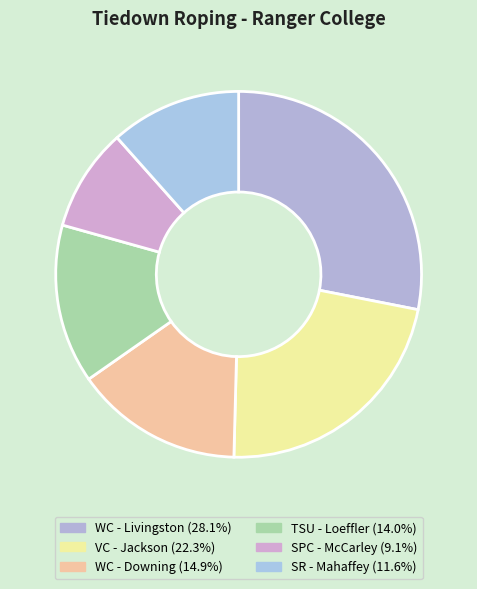

Between SR - Mahaffey and SPC - McCarley, which is larger?

SR - Mahaffey